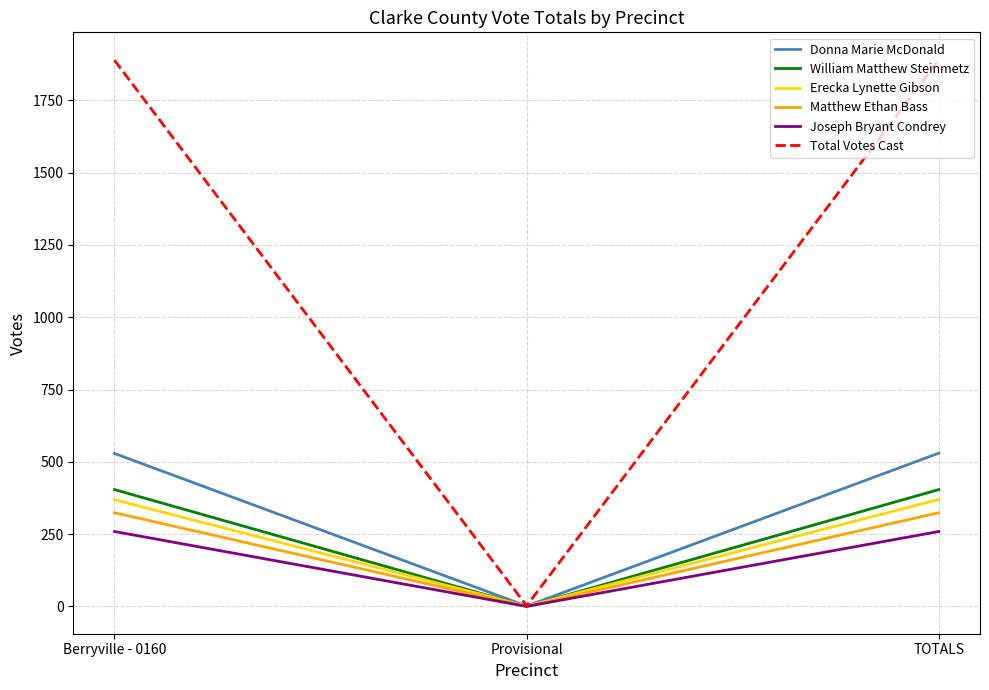

Is the value of Matthew Ethan Bass at Berryville - 0160 greater than the value of Donna Marie McDonald at TOTALS?

No